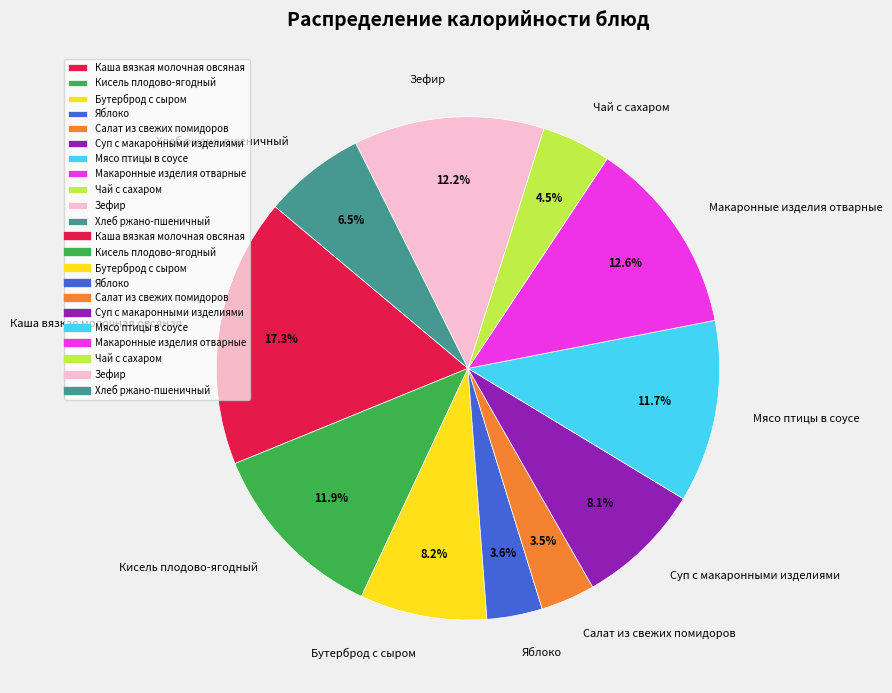

To the nearest percent, what is the average slice percentage?

9%